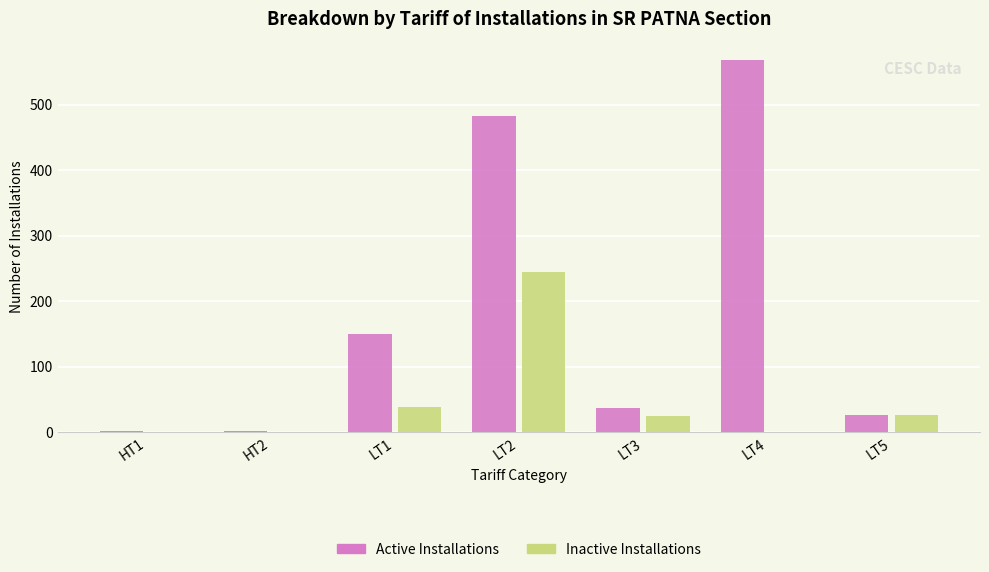

What is the average value of the Active Installations series?

181